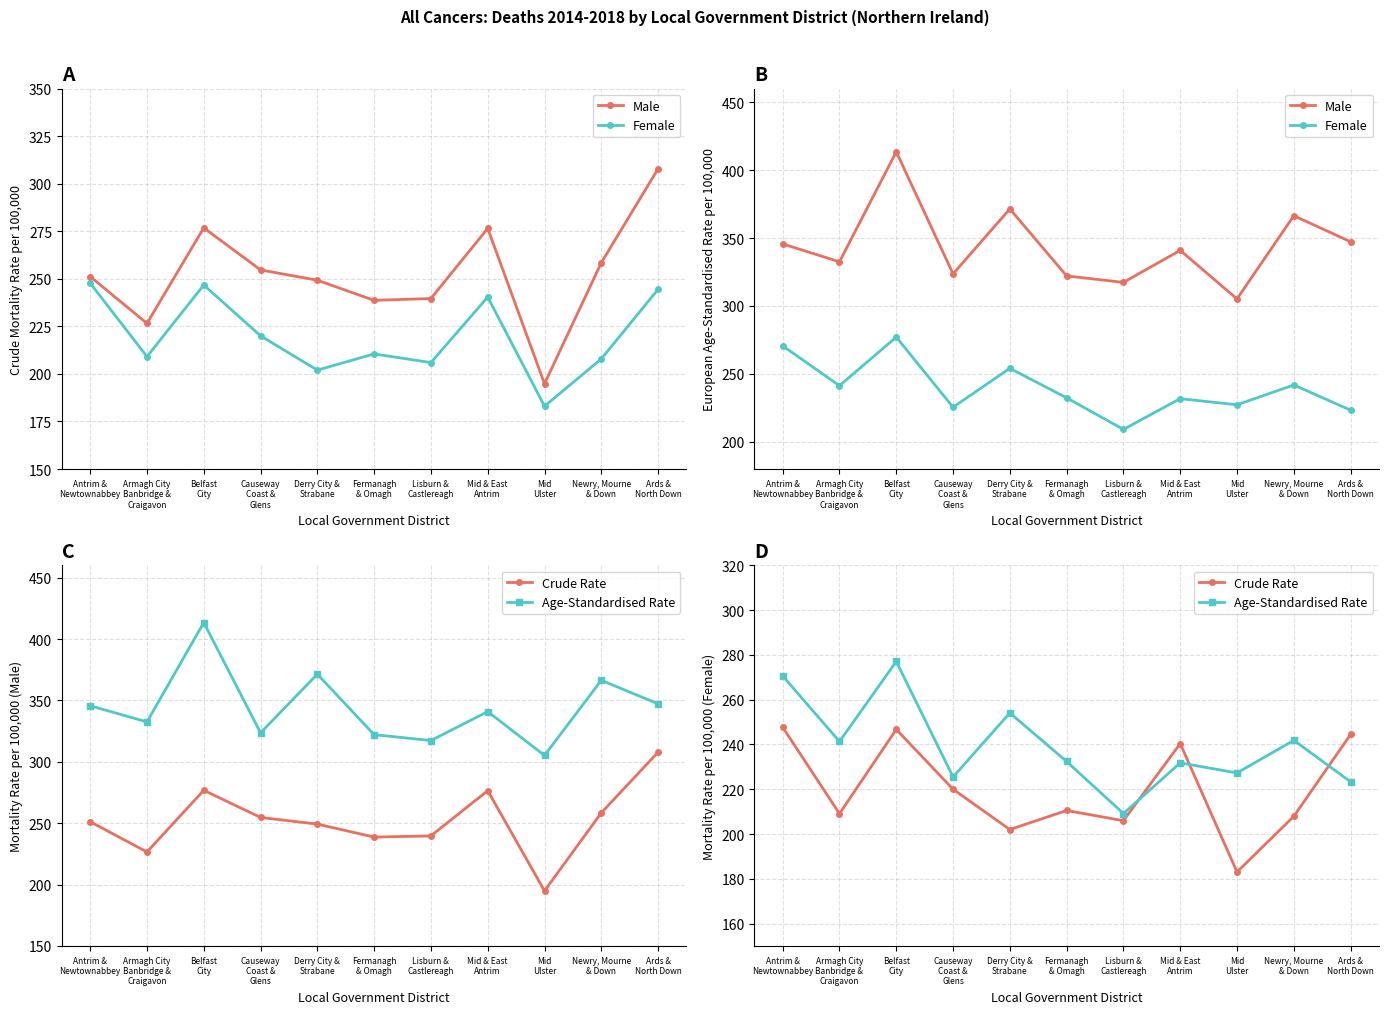

Where is the first local maximum for Crude Rate?

Belfast
City